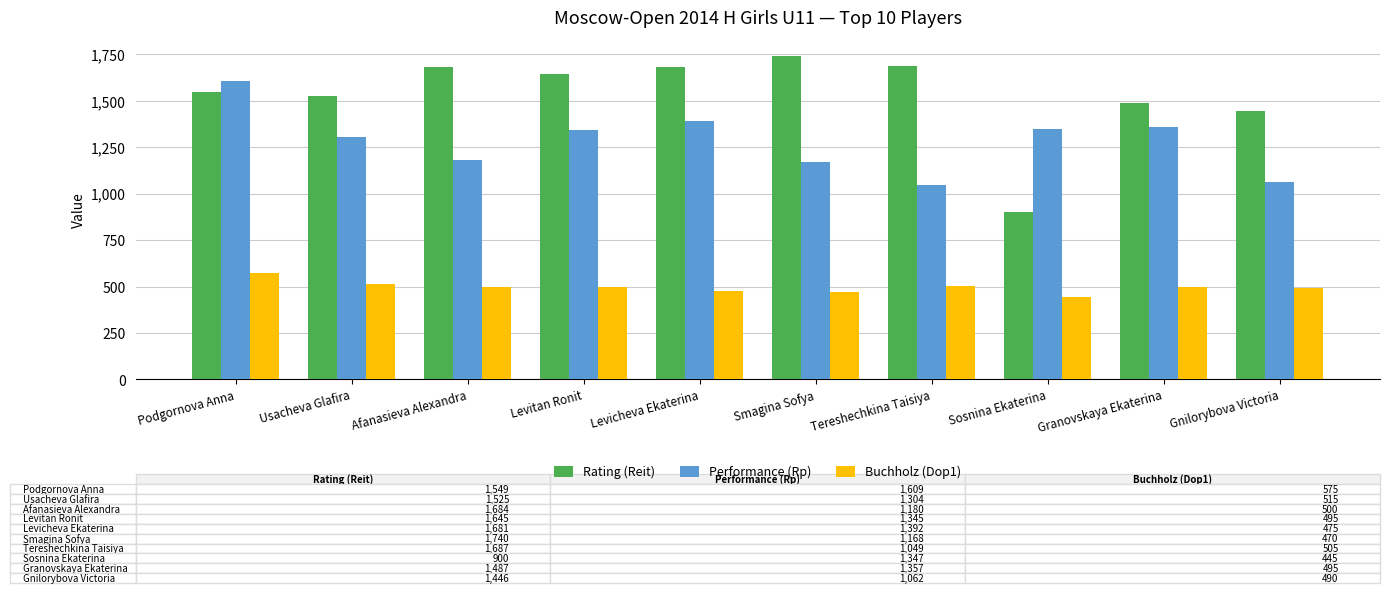

Where is Rating (Reit) nearest to the value 1320?

Gnilorybova Victoria